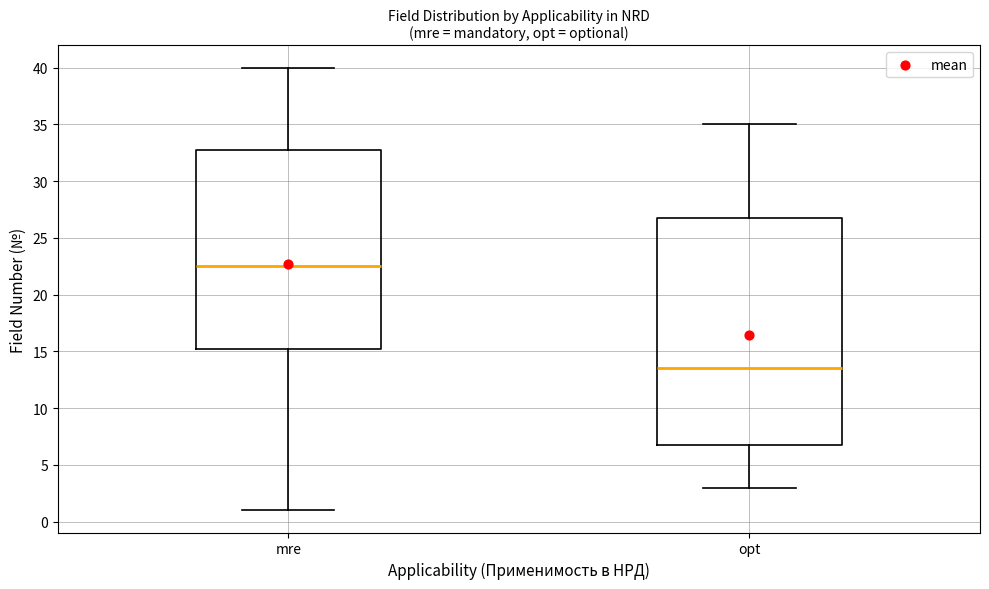

Comparing the boxes themselves (not the whiskers), which one is the tallest?

opt